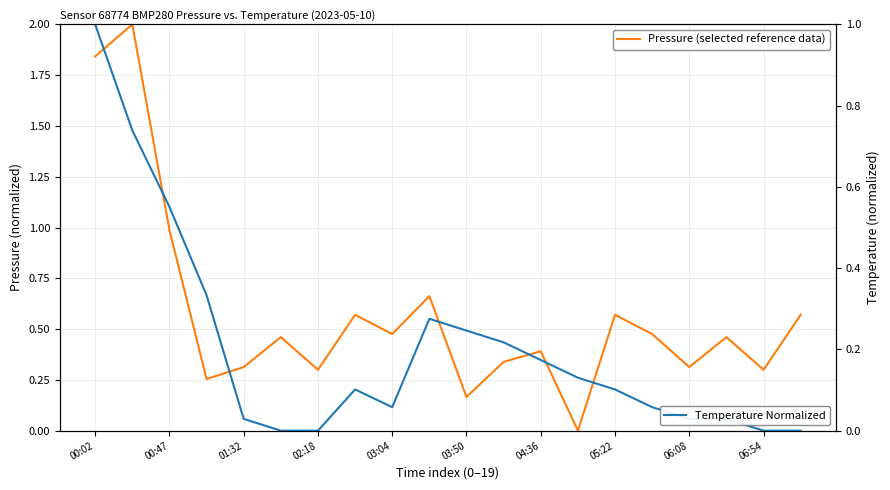

What position from the left is 11?

12